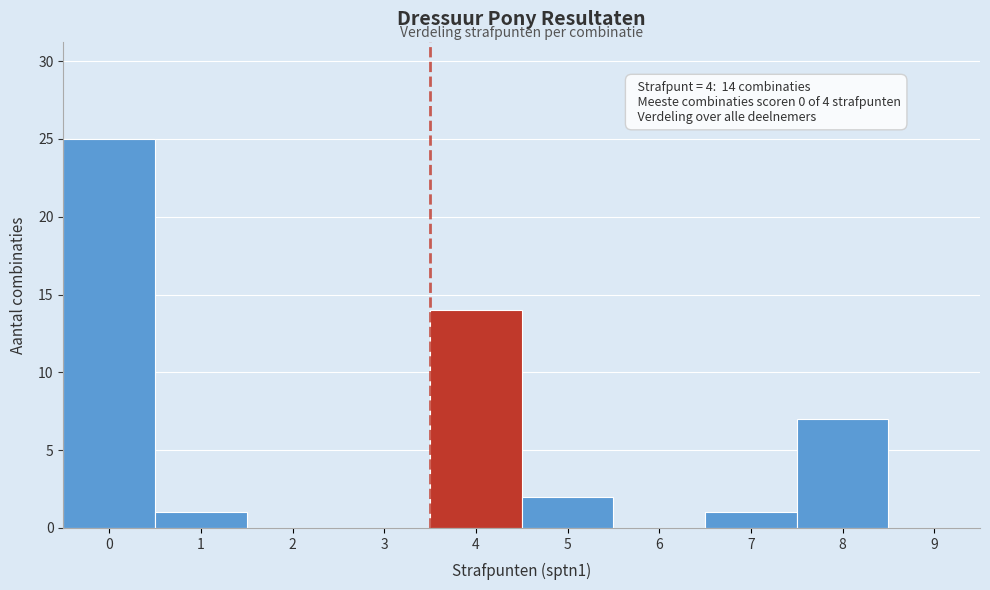

Reading left to right, extract all data points from this chart.

0=25	1=1	2=0	3=0	4=14	5=2	6=0	7=1	8=7	9=0